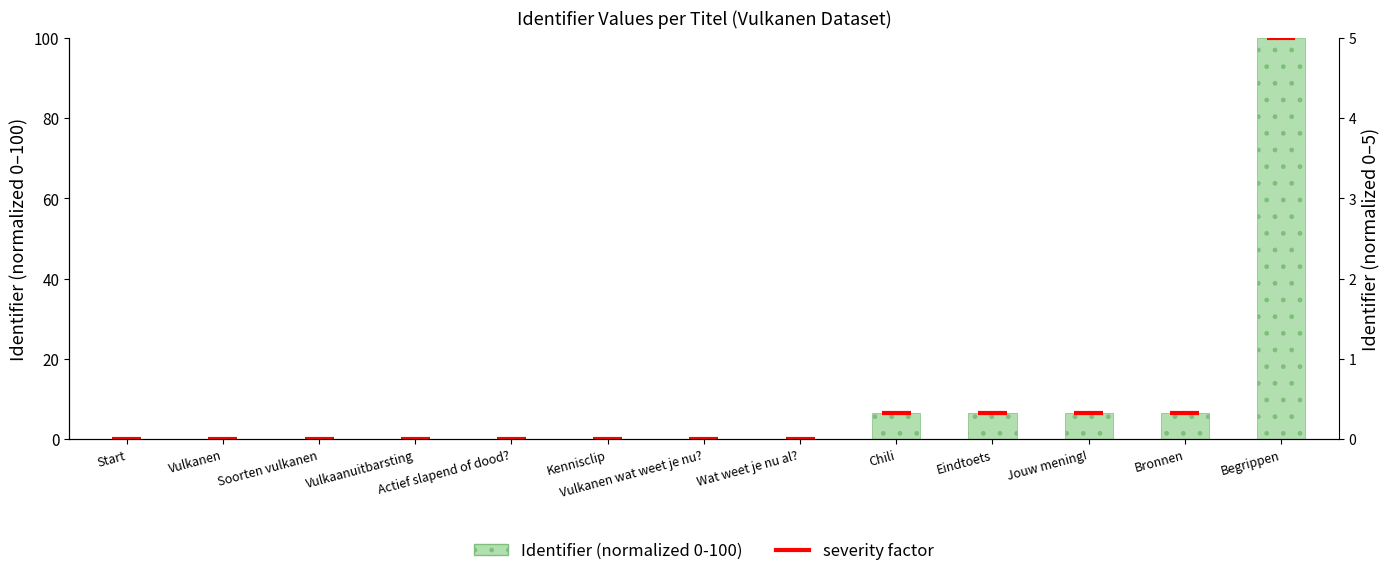

How many data points does each series have?

13